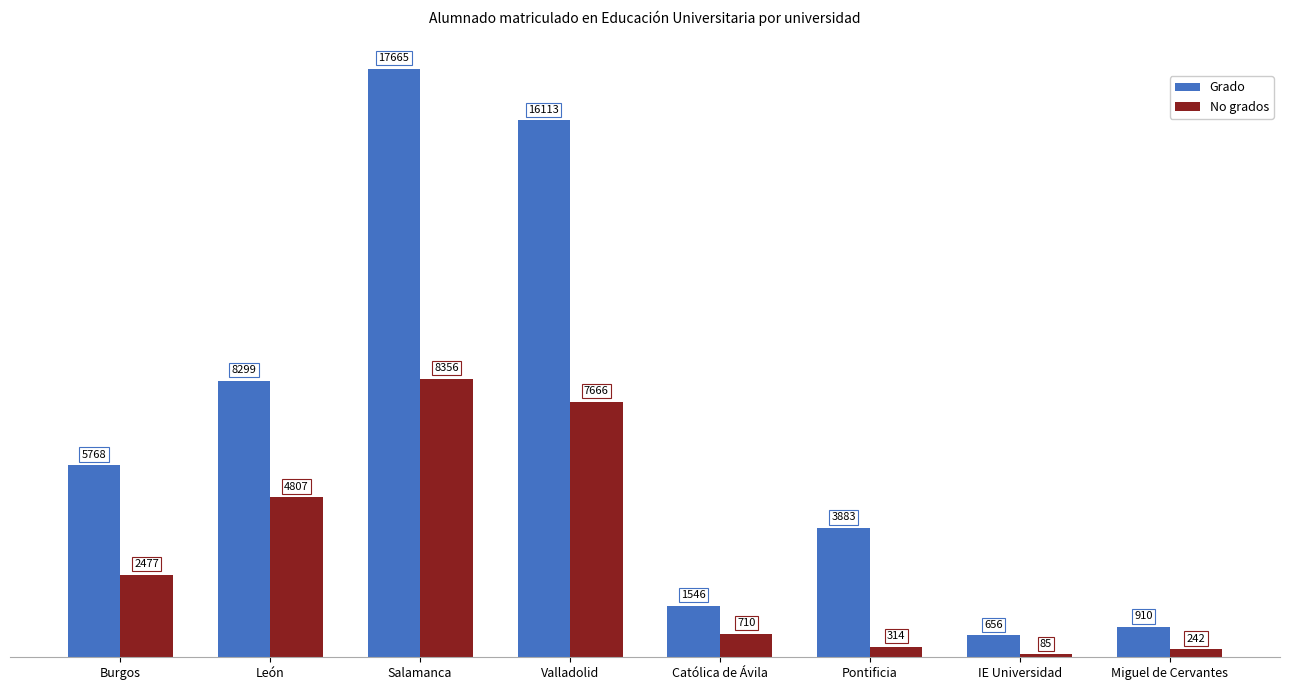

What is the difference between the maximum and minimum values in the No grados series?

8271